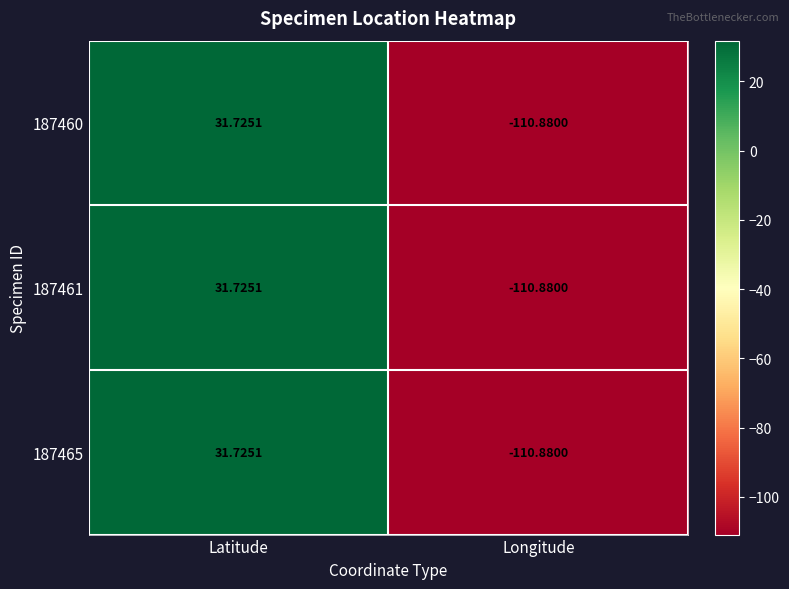

At which category is the sum across all series the highest?

Latitude